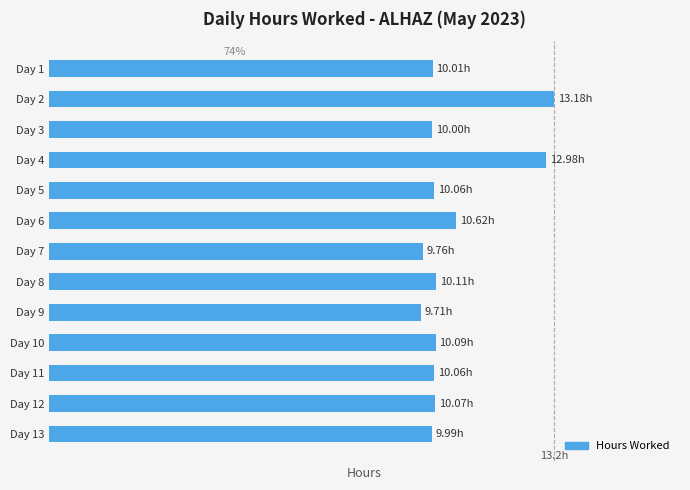

Which category has the highest value across all series?

Day 2